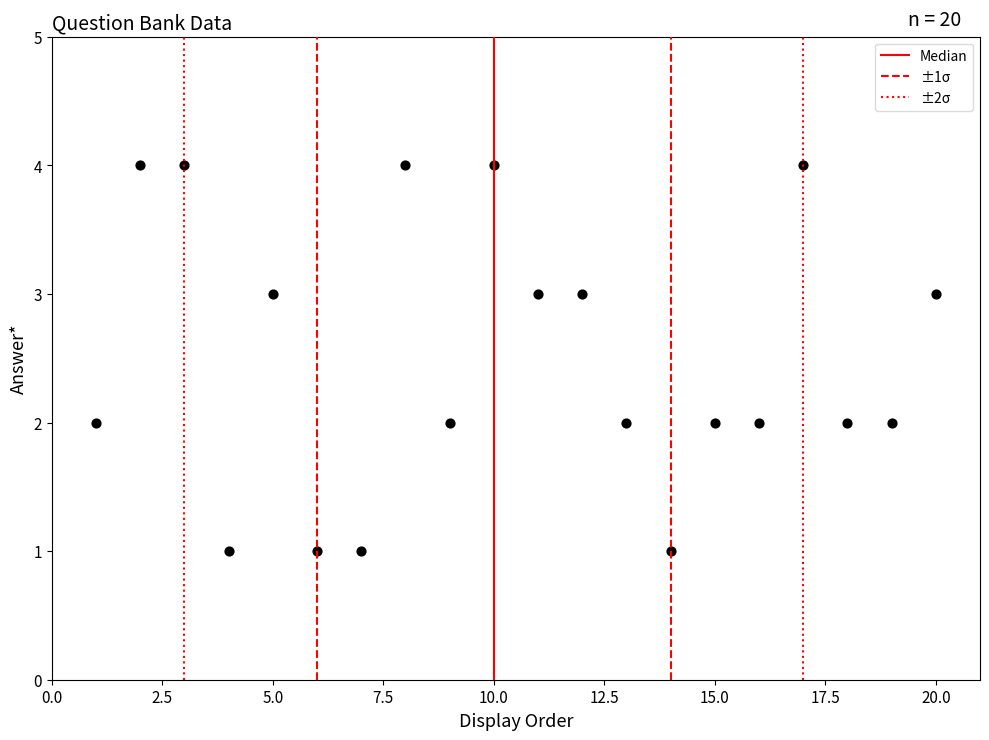

What is the range of Y values (max minus min)?

3